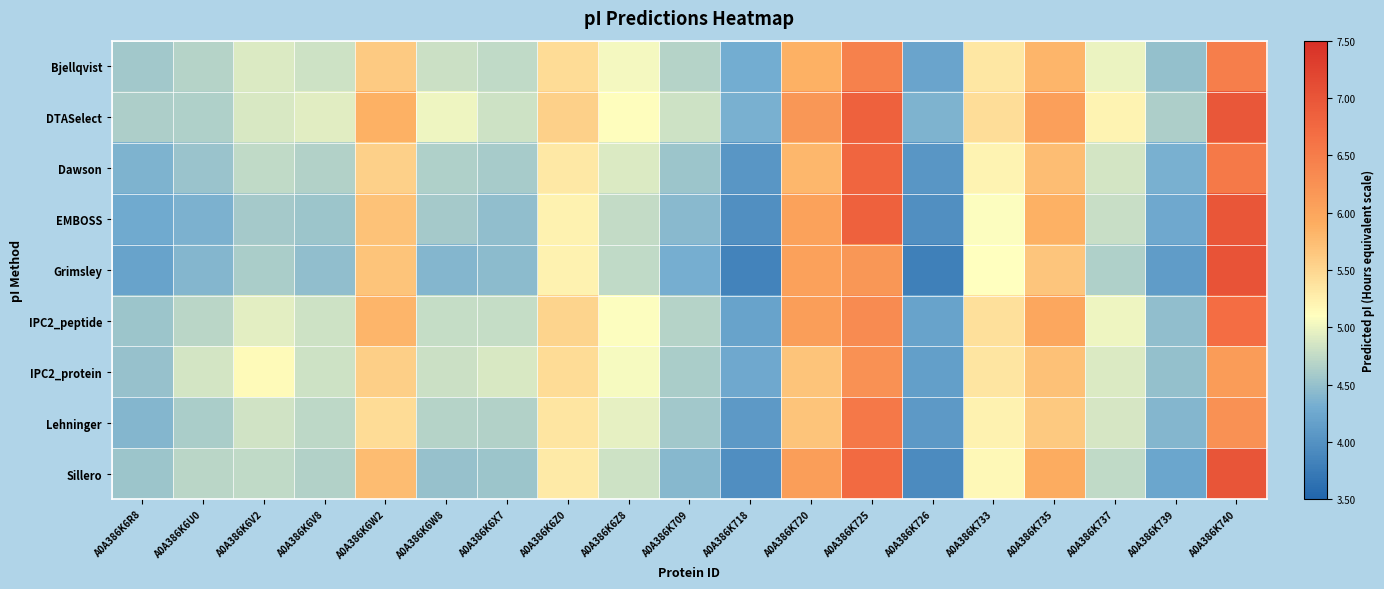

Rank the series by their maximum value, from lowest to highest.

IPC2_protein, Bjellqvist, Lehninger, IPC2_peptide, Dawson, DTASelect, EMBOSS, Sillero, Grimsley